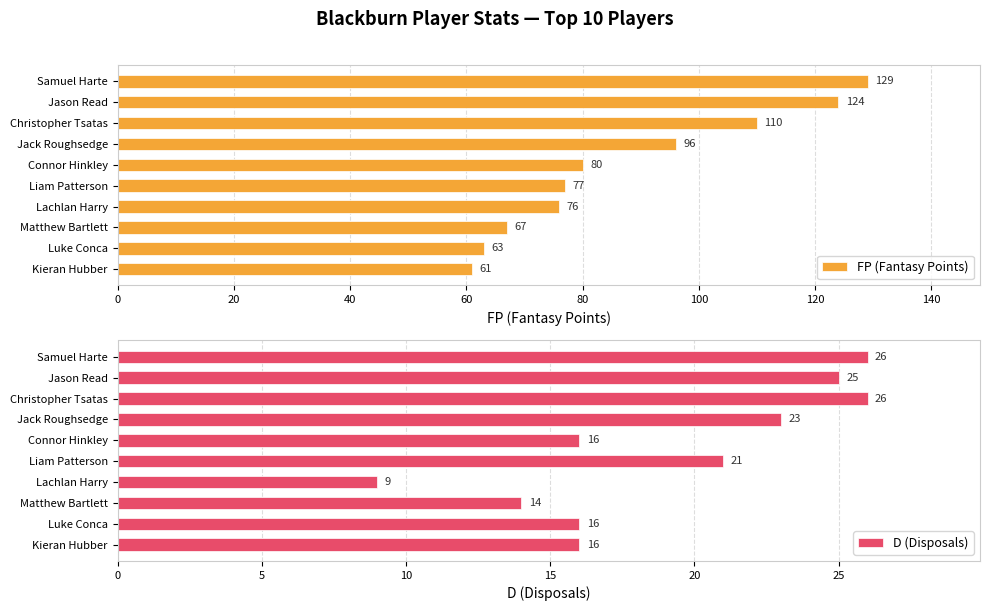

What is the difference between the FP (Fantasy Points) values at Lachlan Harry and Connor Hinkley?

4